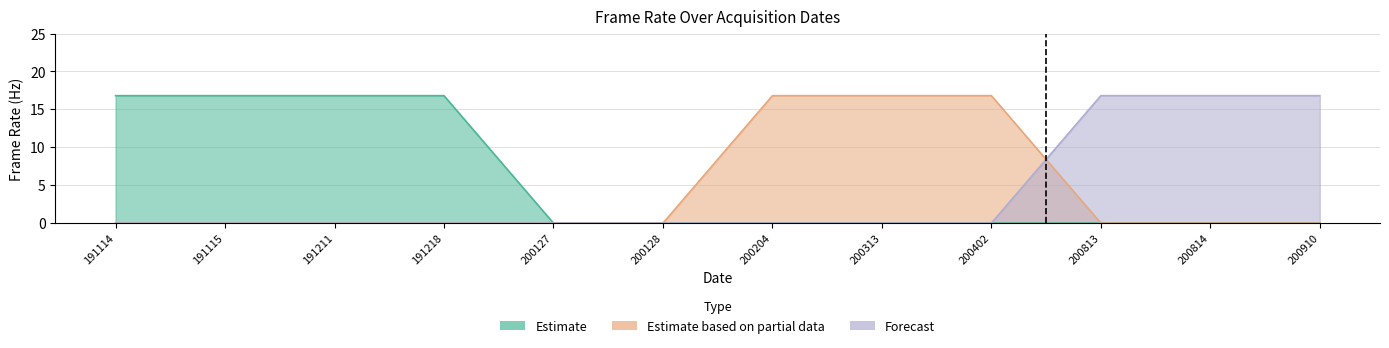

Does the chart display data point markers on the line(s)?

No